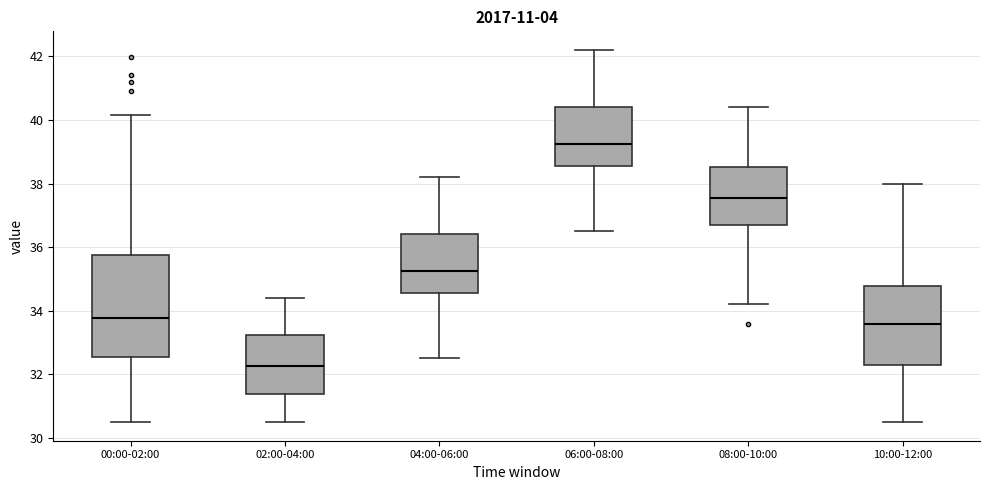

Comparing the boxes themselves (not the whiskers), which one is the tallest?

00:00-02:00